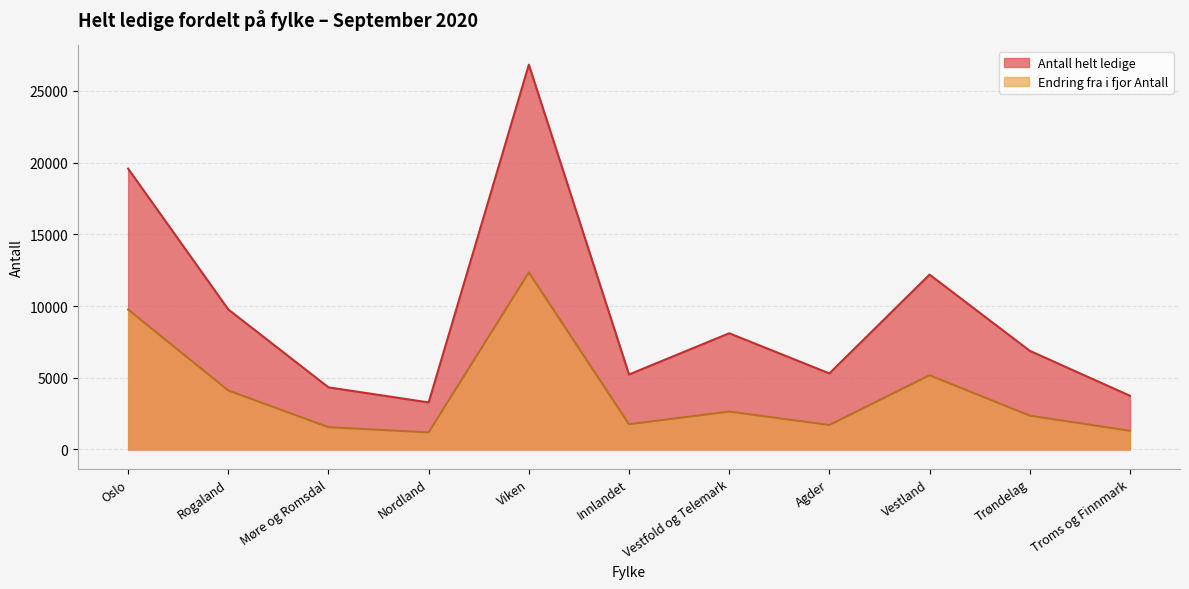

True or false: Antall helt ledige and Endring fra i fjor Antall cross at least once.

False